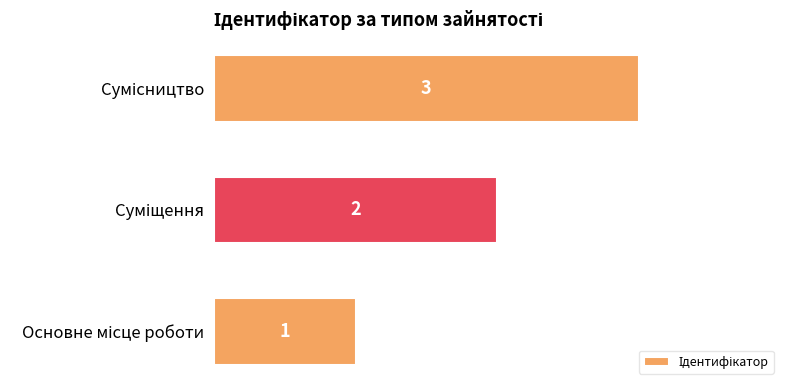

What is the average value?

2